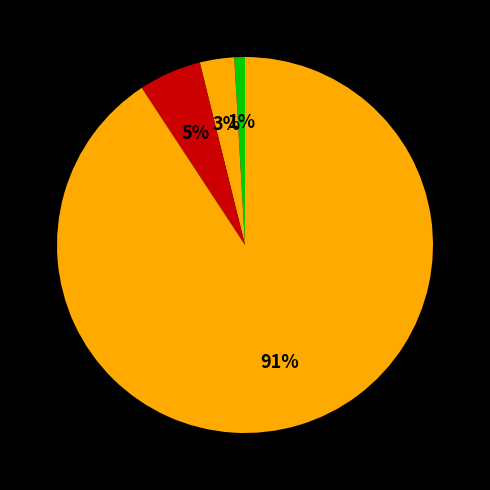

How many segments does this pie chart have?

4